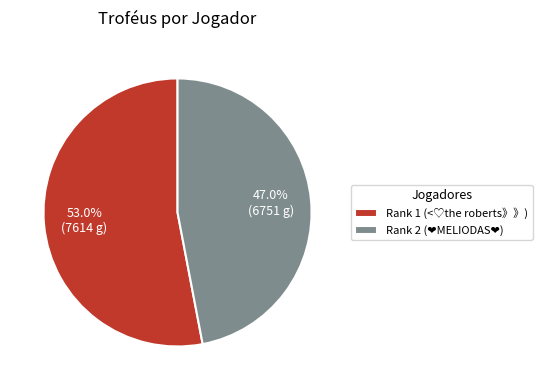

How many slices are in this pie chart?

2